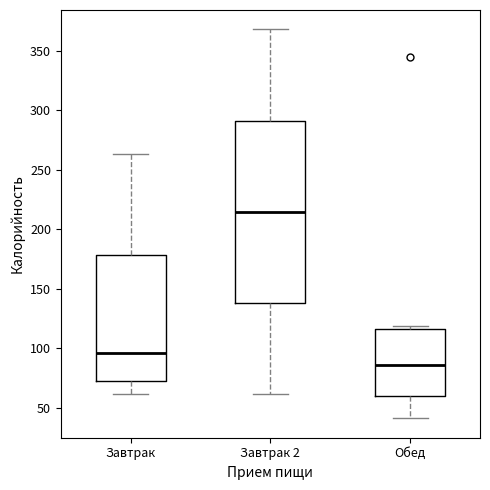

Reading left to right, transcribe this box plot: for each box, give where its median line is, the range the box spans, and where its two whiskers end, as read against the y-axis. The values are not printed on the chart, so give them approximately, as read against the axis.

Завтрак: median 95, box 70 to 180, whiskers 60 to 265
Завтрак 2: median 215, box 140 to 290, whiskers 60 to 370
Обед: median 85, box 60 to 115, whiskers 40 to 120